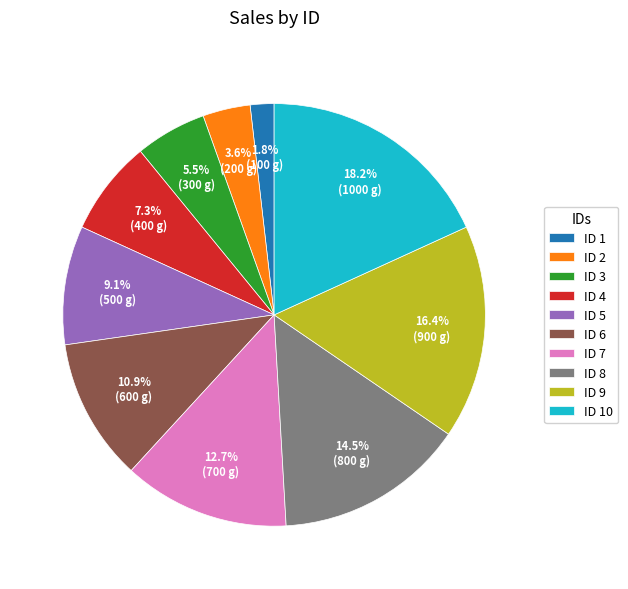

Combined, do ID 7 and ID 3 account for over 50%?

No